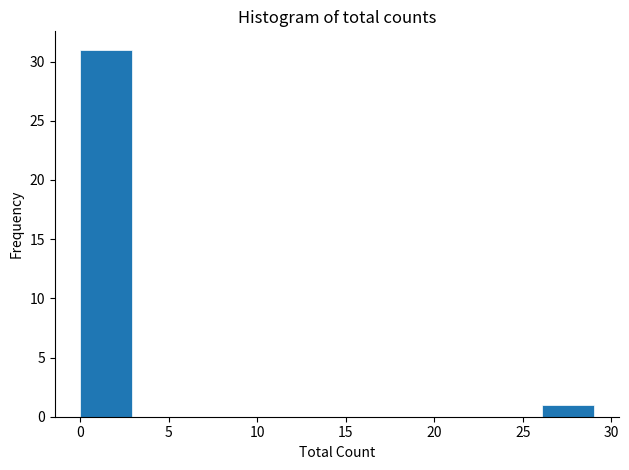

Reading left to right, transcribe this chart: for each bar, give the range it covers on the x-axis and its height. Neither the bar edges nor the heights are printed on the chart, so give them approximately, as read against the axes.

0.0 to 2.9: 31
2.9 to 5.8: 0
5.8 to 8.7: 0
8.7 to 11.6: 0
11.6 to 14.5: 0
14.5 to 17.4: 0
17.4 to 20.3: 0
20.3 to 23.2: 0
23.2 to 26.1: 0
26.1 to 29.0: 1